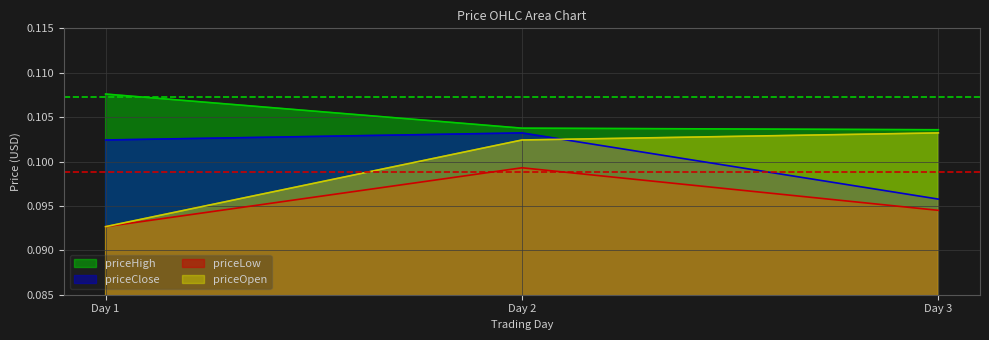

Which category has the lowest value in the priceOpen series?

Day 1